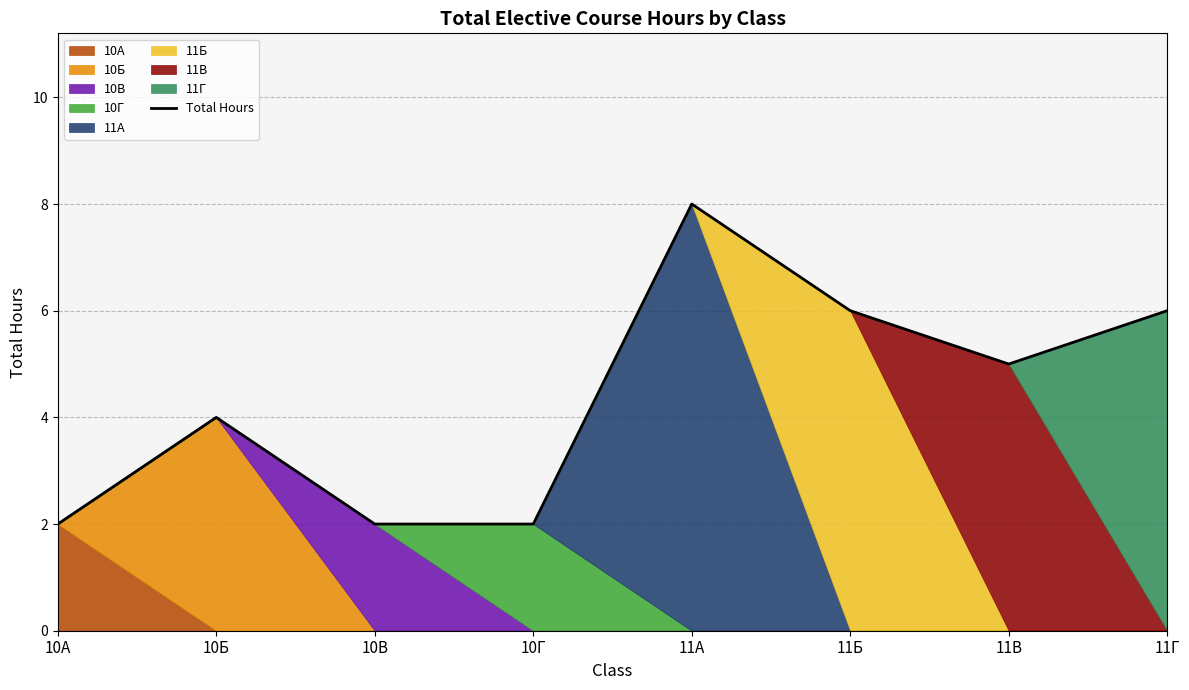

Between 10Г and 10А, which is larger?

10Г